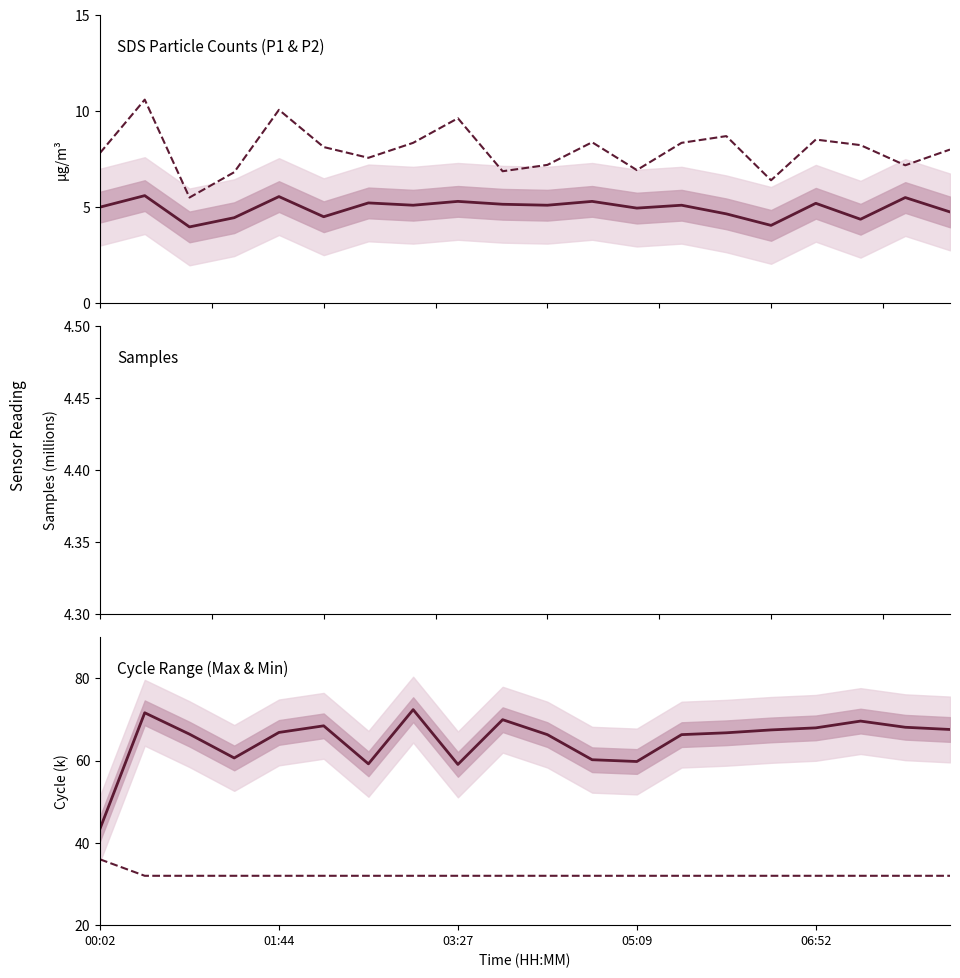

Rank the categories by Max_cycle (k) value from highest to lowest.

7, 01:44, 9, 17, 5, 18, 16, 19, 15, 06:52, 14, 03:27, 10, 13, 05:09, 11, 12, 6, 8, 00:02